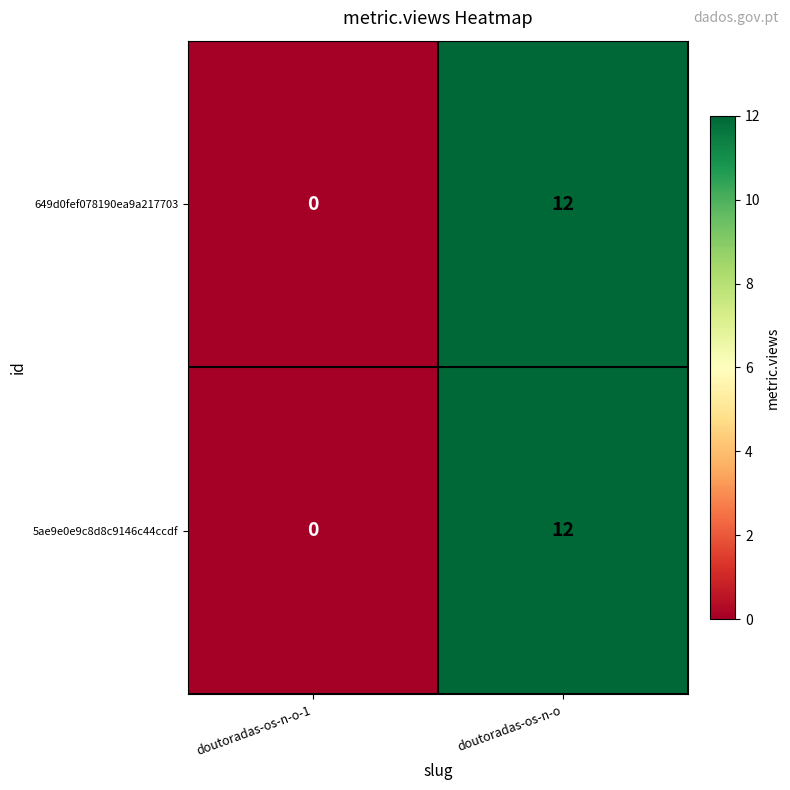

Count the number of categories in the chart.

2